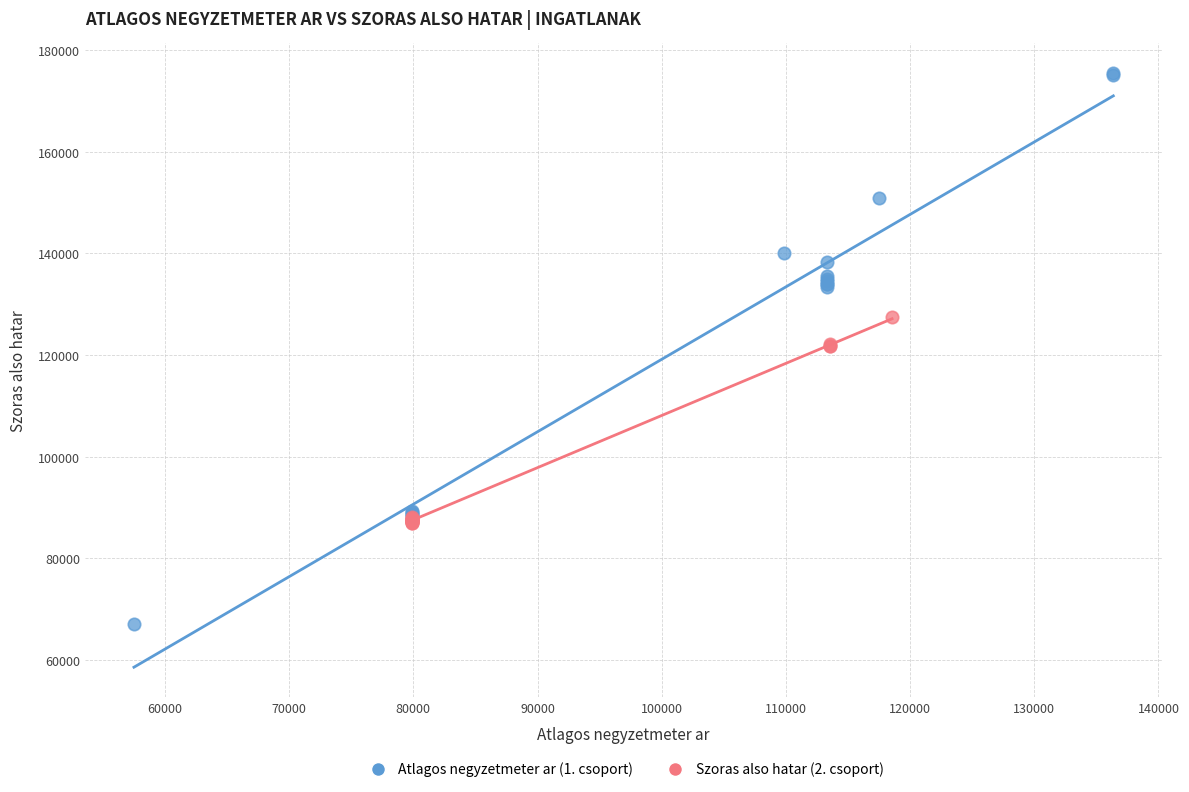

Which series has the widest spread of Y values?

Atlagos negyzetmeter ar (1. csoport)